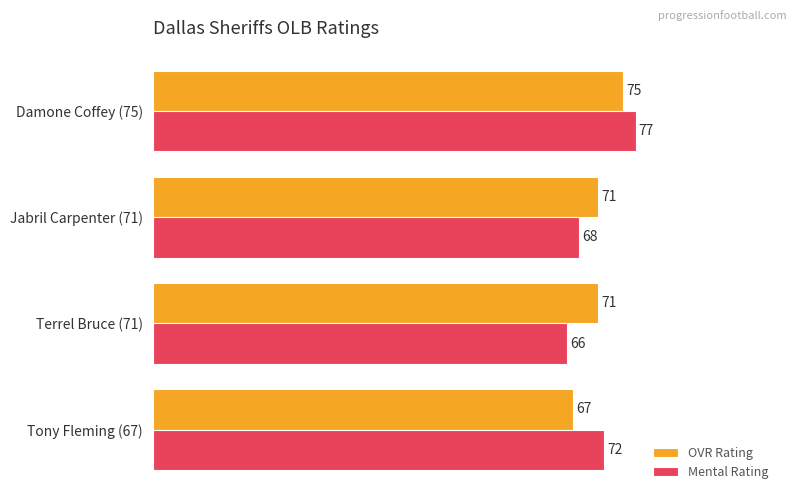

Read the Mental Rating value at Damone Coffey (75).

77